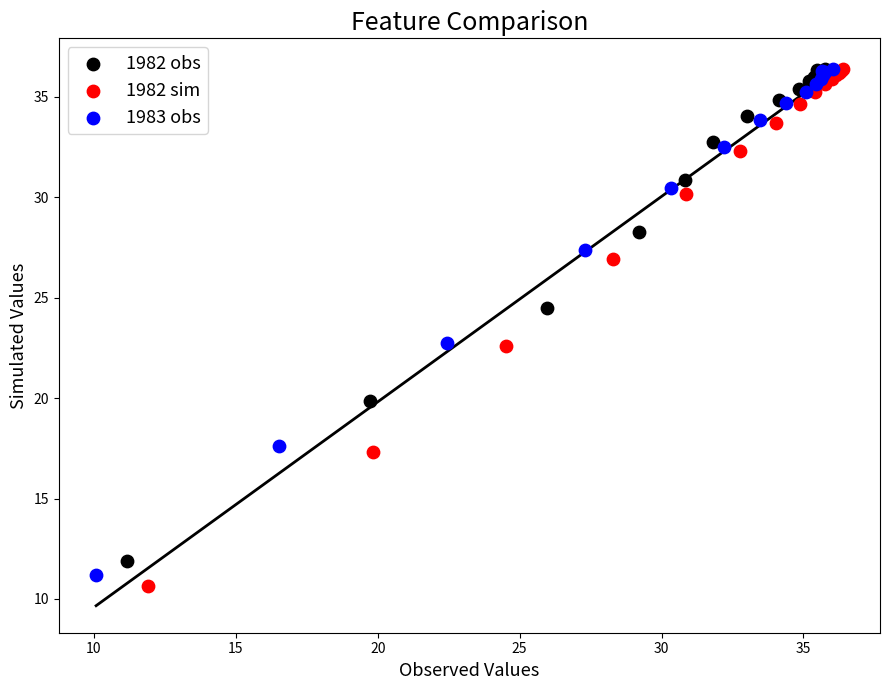

What are all the series names shown in the legend?

1982 obs, 1982 sim, 1983 obs